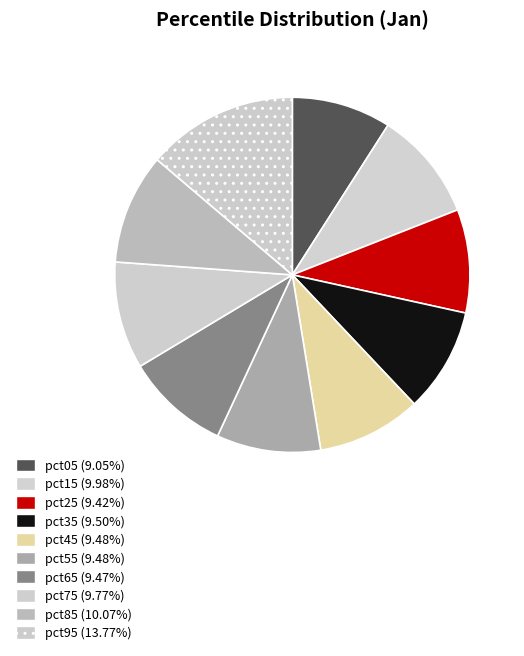

To the nearest percent, what is the combined percentage of pct95 and pct15?

24%